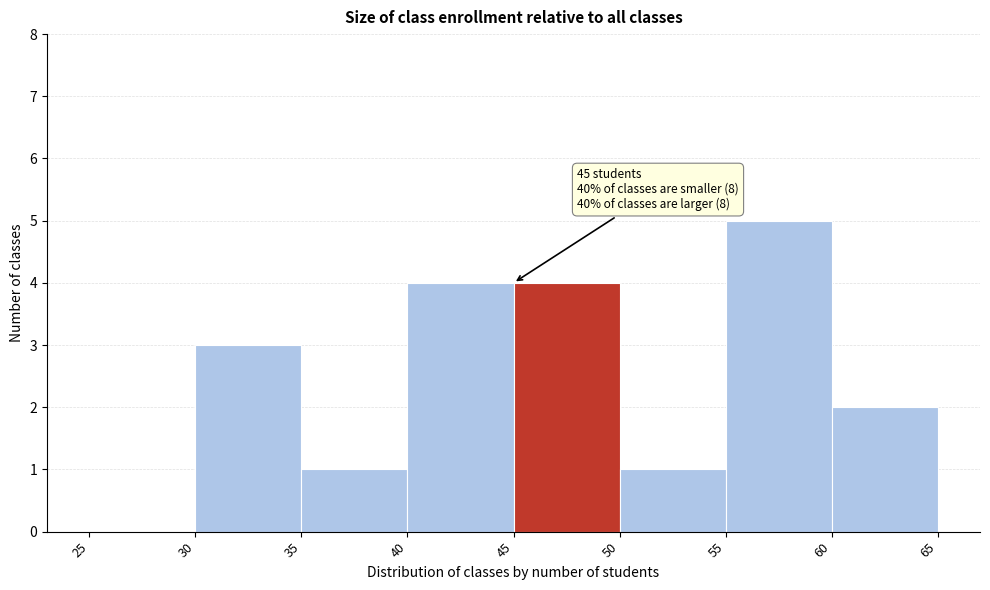

Over which range of the x-axis is the bar tallest?

55 to 60